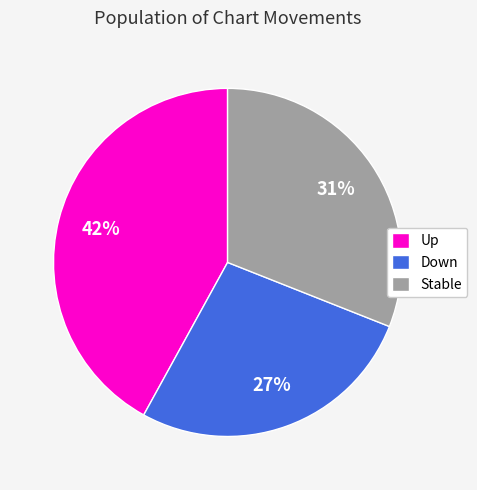

How many segments does this pie chart have?

3